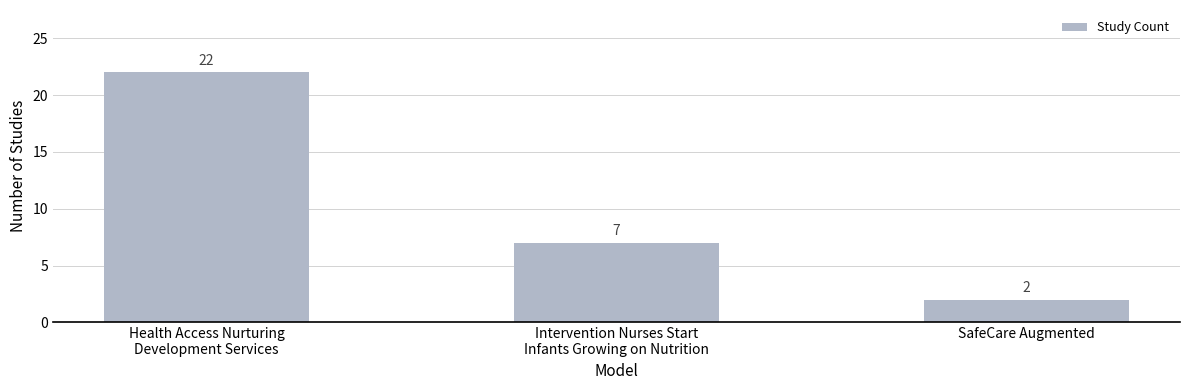

What is the ratio of the value at SafeCare Augmented to the value at Intervention Nurses Start
Infants Growing on Nutrition?

0.3